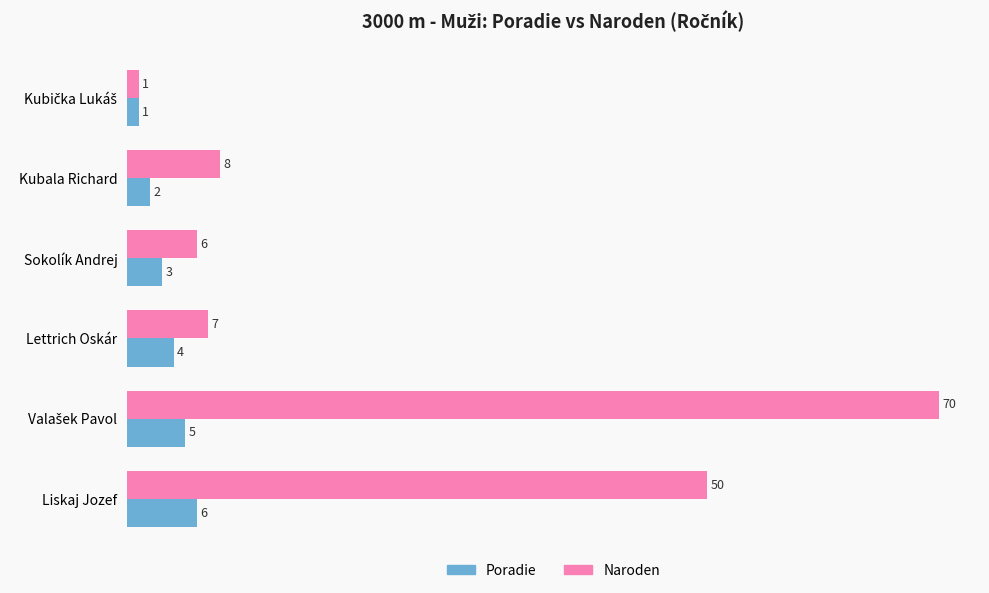

What is the difference between the maximum and minimum values in the Poradie series?

5